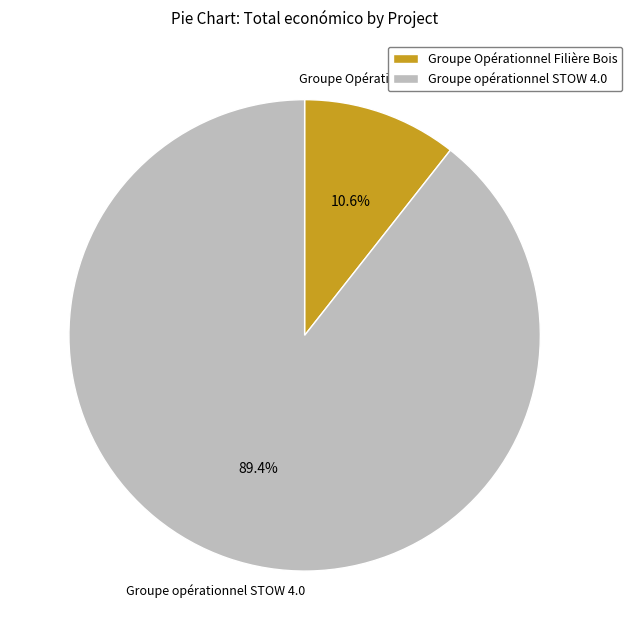

What is the majority slice?

Groupe opérationnel STOW 4.0